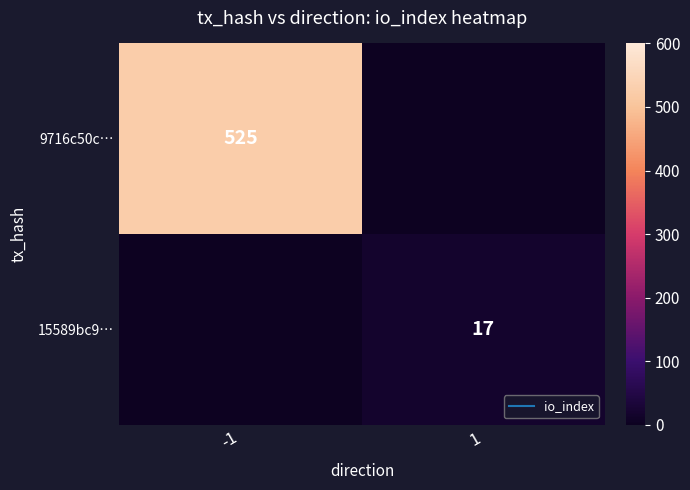

What is the sum of the 9716c50c… values at 1 and -1?

525